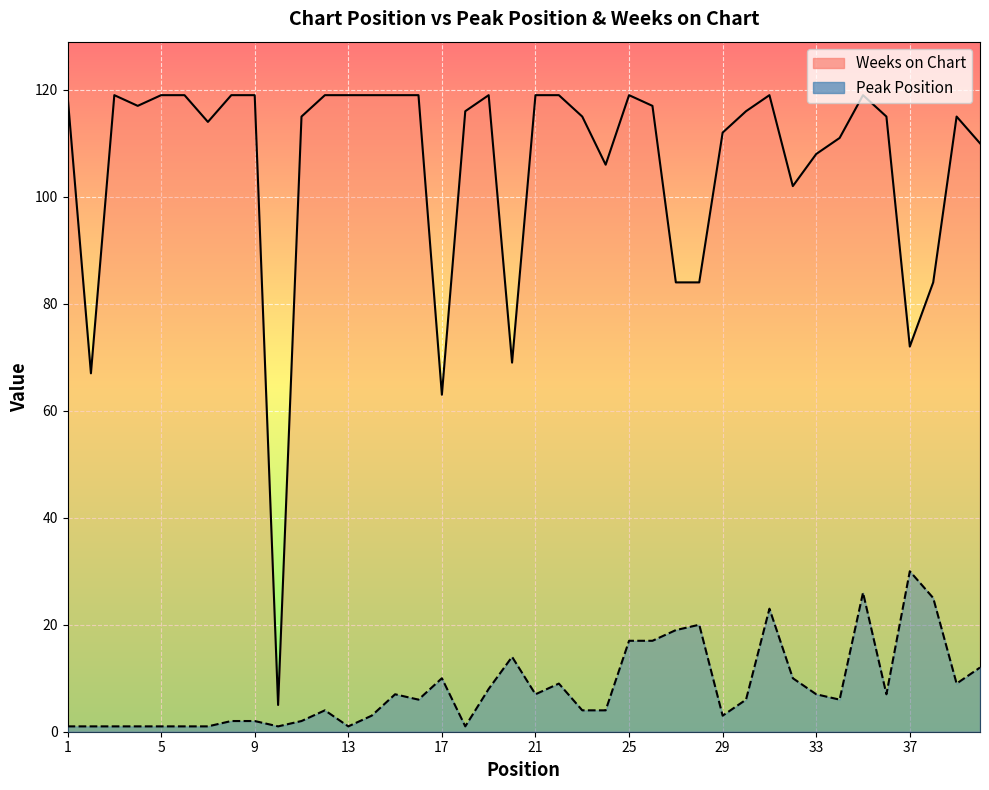

True or false: Weeks on Chart has a value of 75 at 34.

False